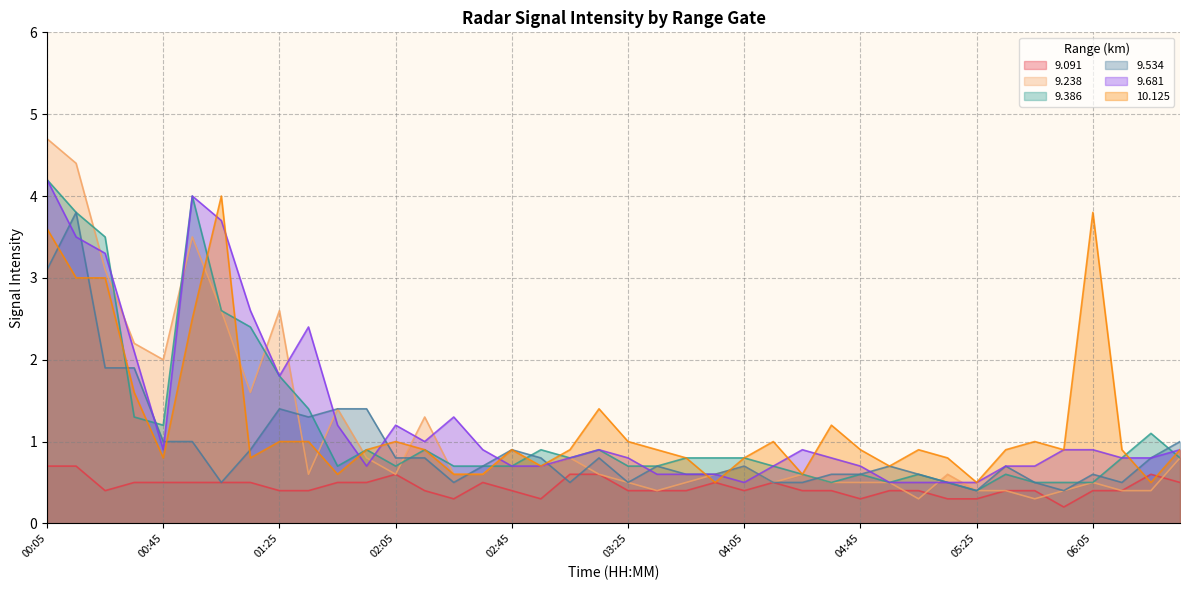

How many lines are shown in the chart?

6